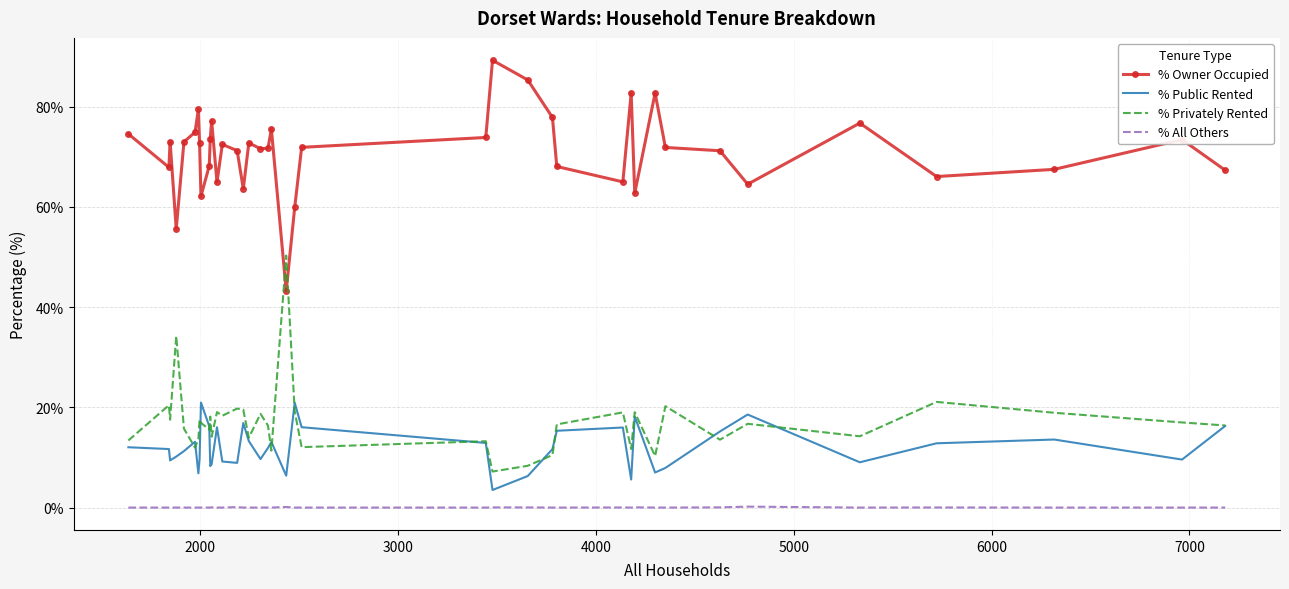

What is the sum of all % Privately Rented values?

681.9